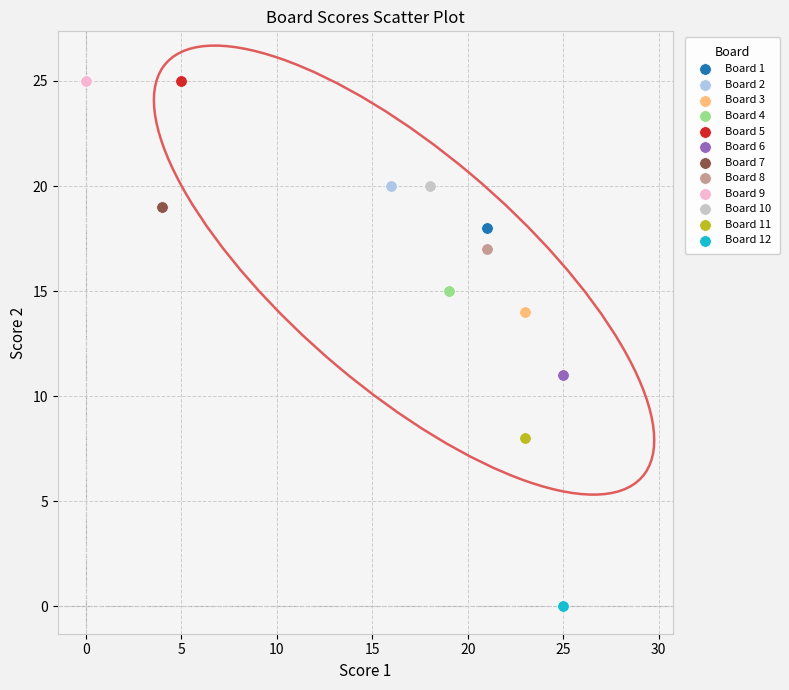

Which series contains the lowest Y value?

Board 12